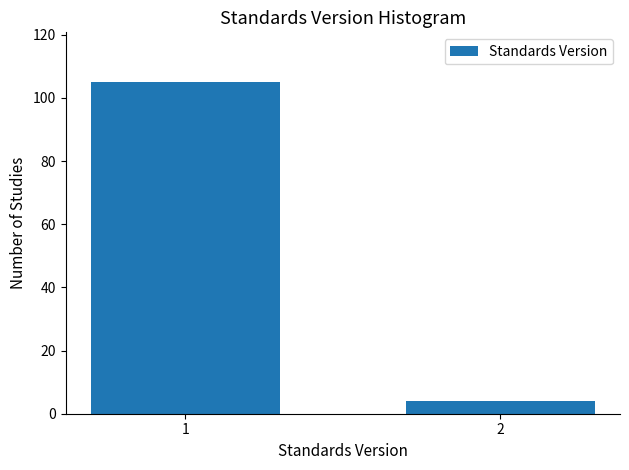

Reading left to right, what are all the values shown in this chart?

1=105	2=4